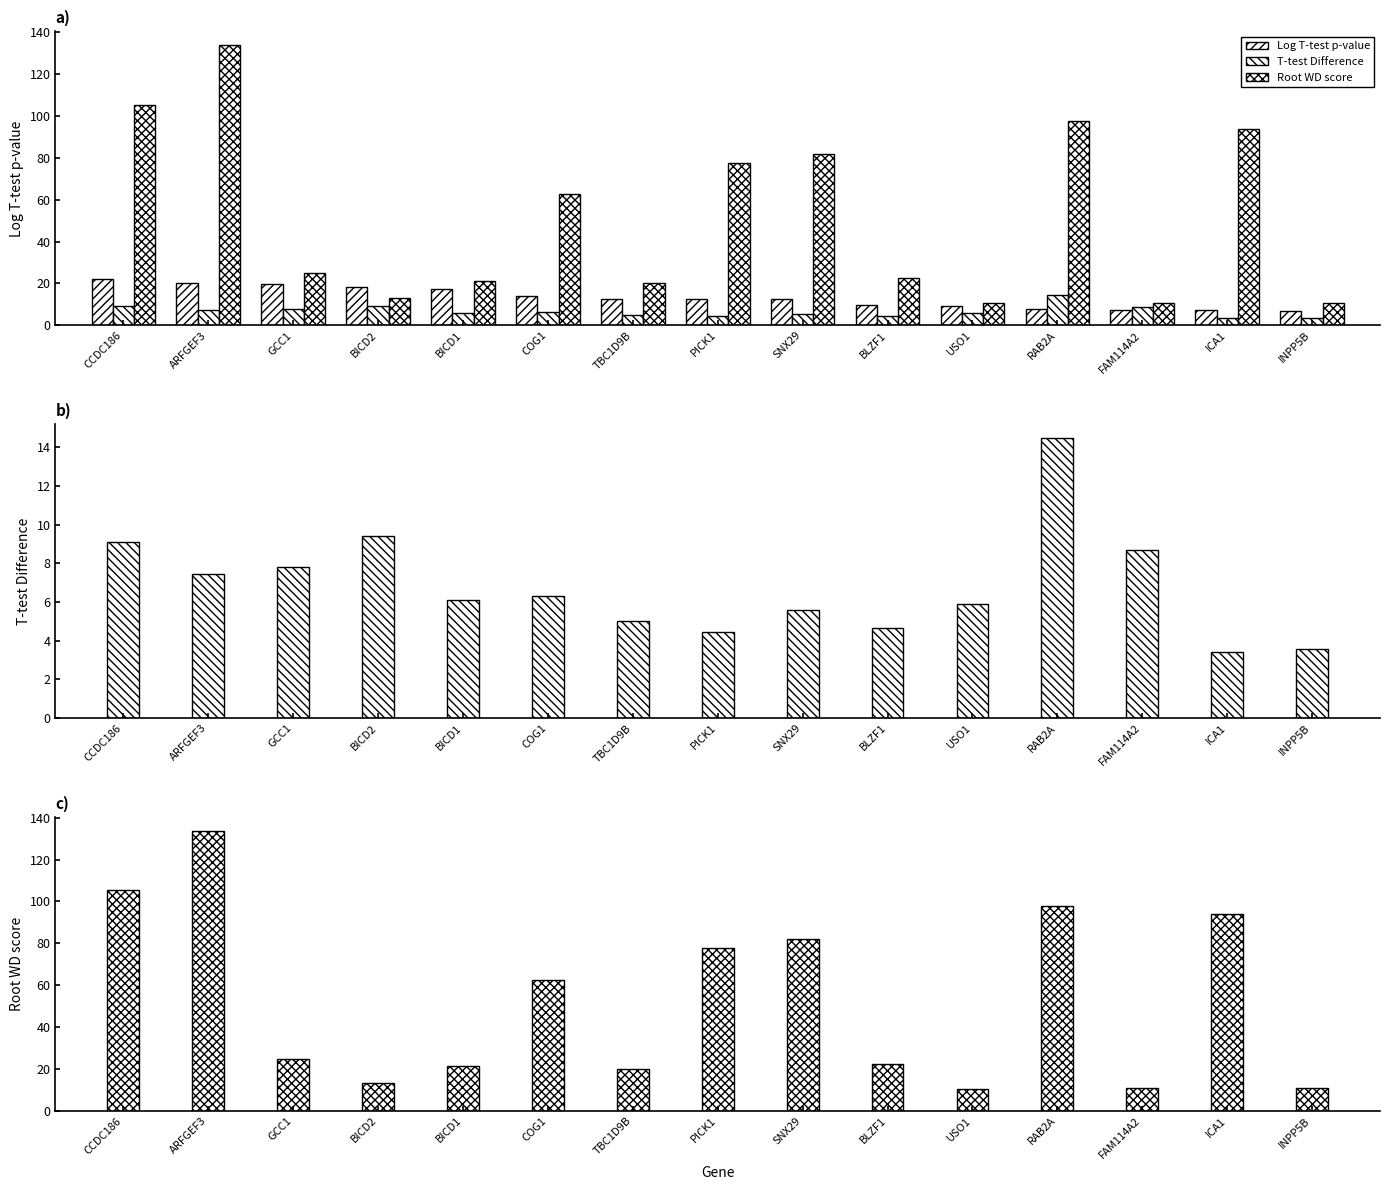

What is the difference between the second highest and minimum values in the T-test Difference series?

6.0